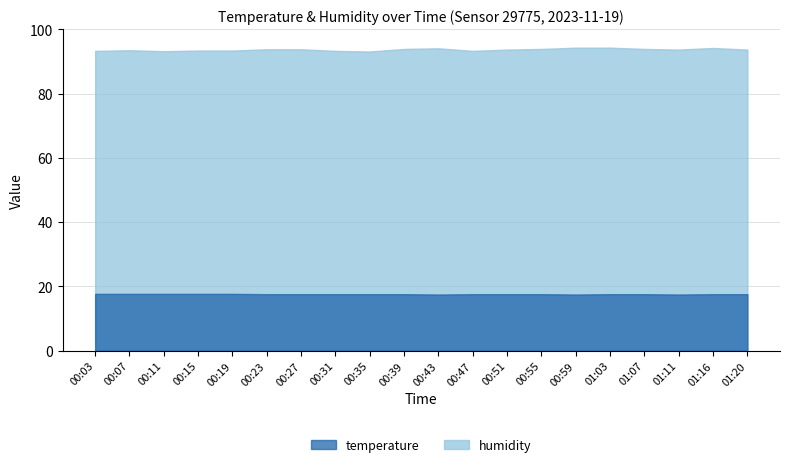

How many lines are shown in the chart?

2